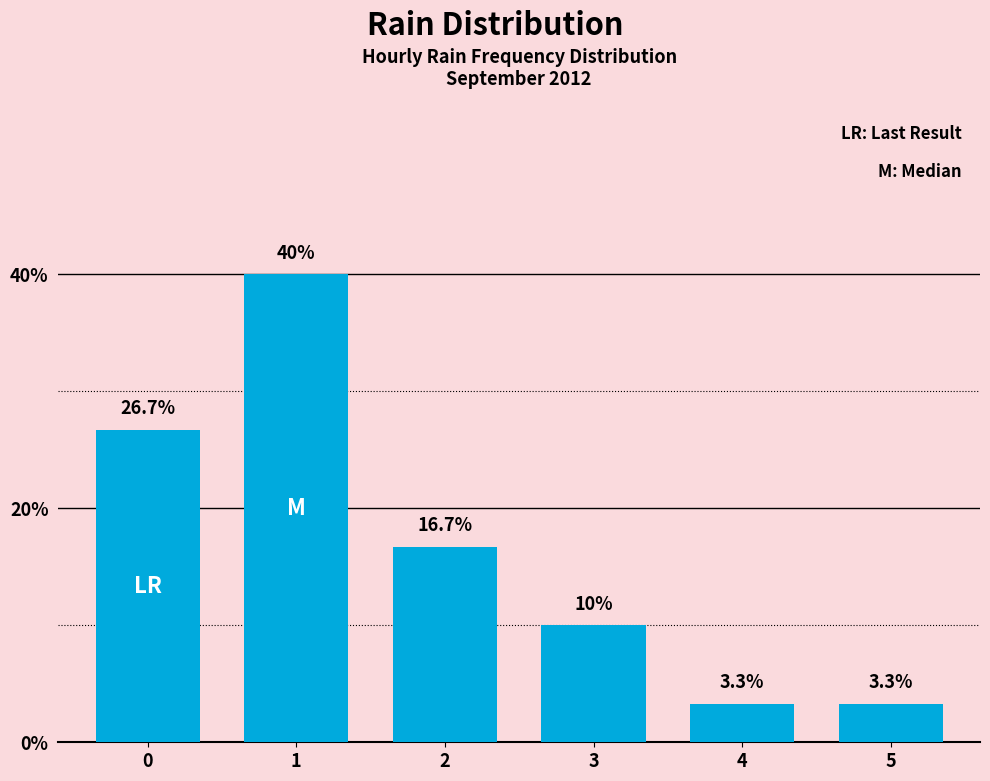

True or false: the data shows 63.3 at 1.

False